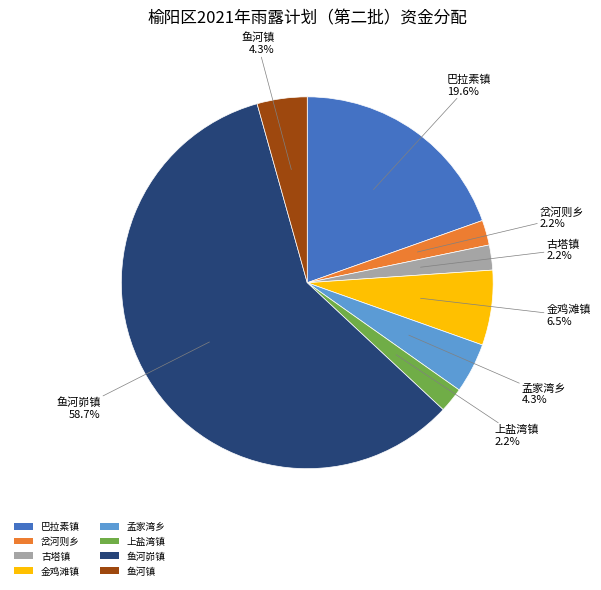

Between 鱼河峁镇 and 古塔镇, which is larger?

鱼河峁镇